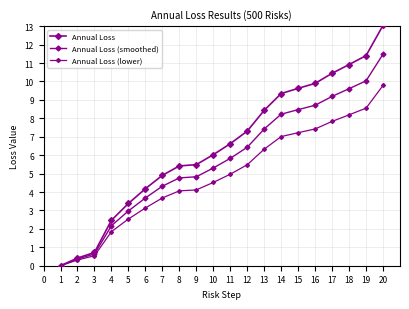

How many data points in Annual Loss (smoothed) are less than 5?

9